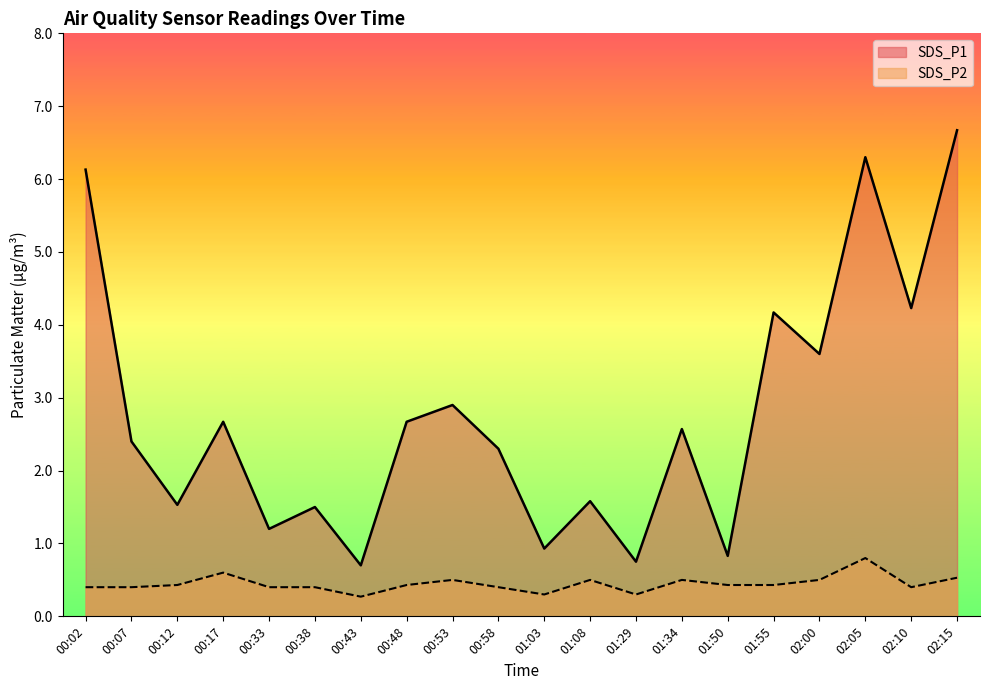

What is the minimum value shown in the chart?

0.3